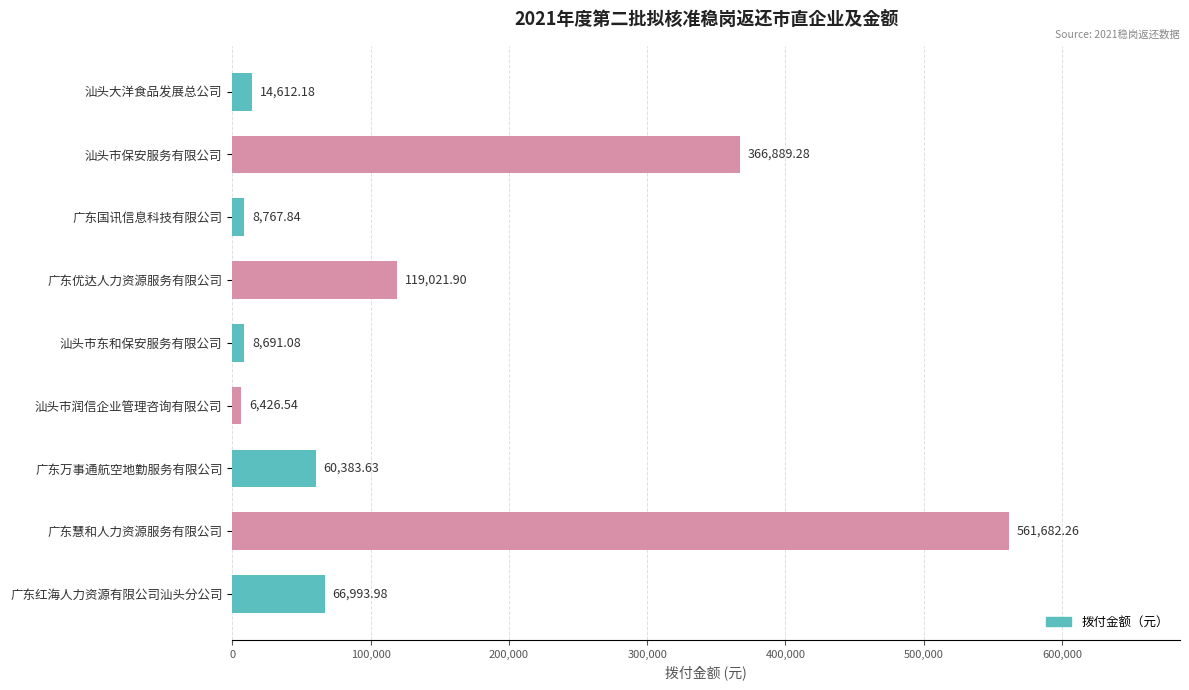

What is the smallest value displayed?

6426.5